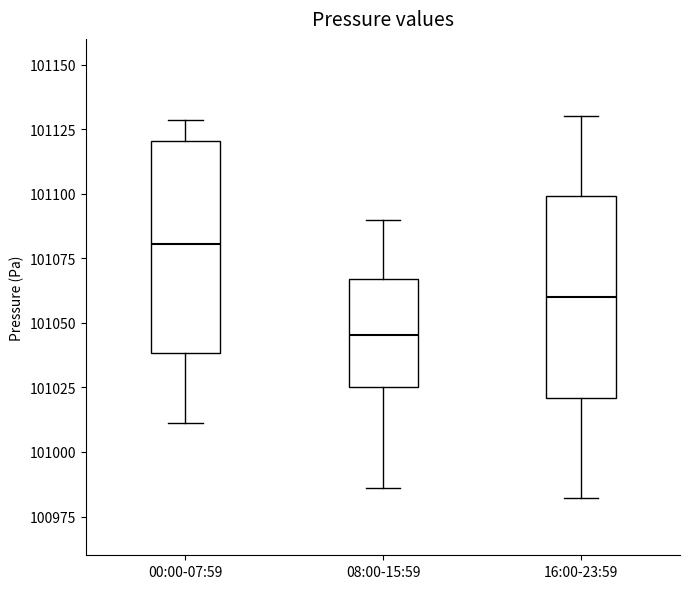

Where is the lower edge of the box for 16:00-23:59 on the y-axis? The values are not printed on the chart, so give them approximately, as read against the axis.

101020